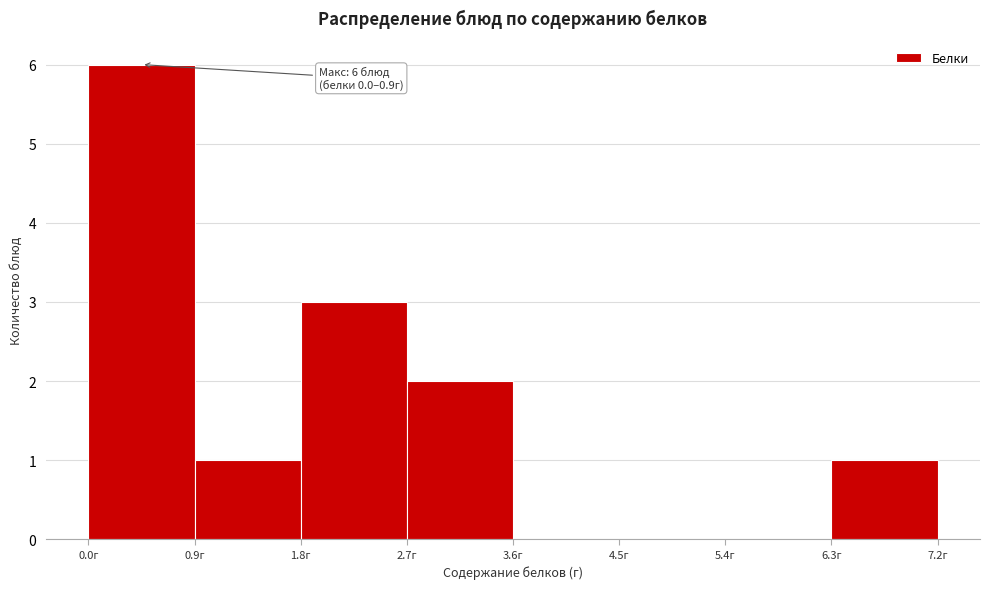

Which range on the x-axis has the tallest bar?

0.0 to 0.9